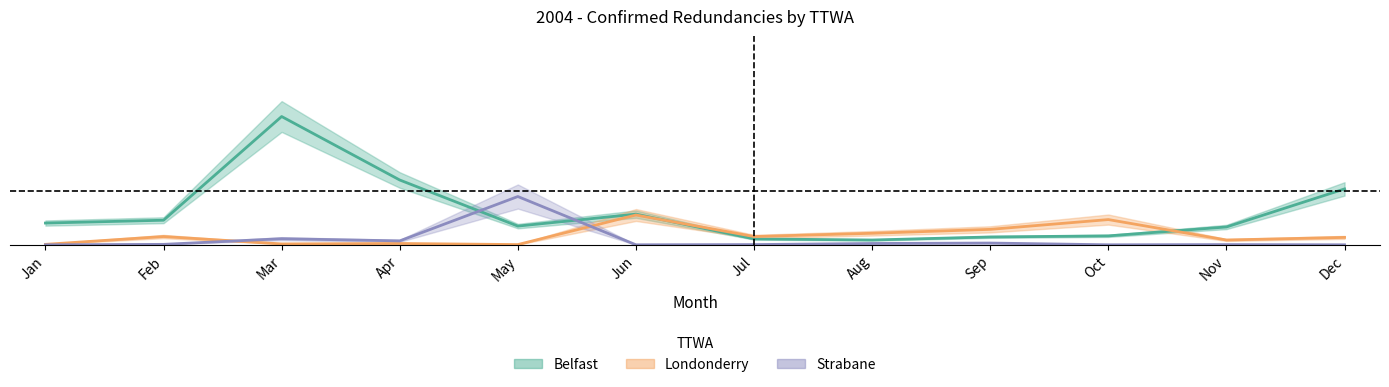

List the series in order of their overall mean, lowest first.

Strabane, Londonderry, Belfast